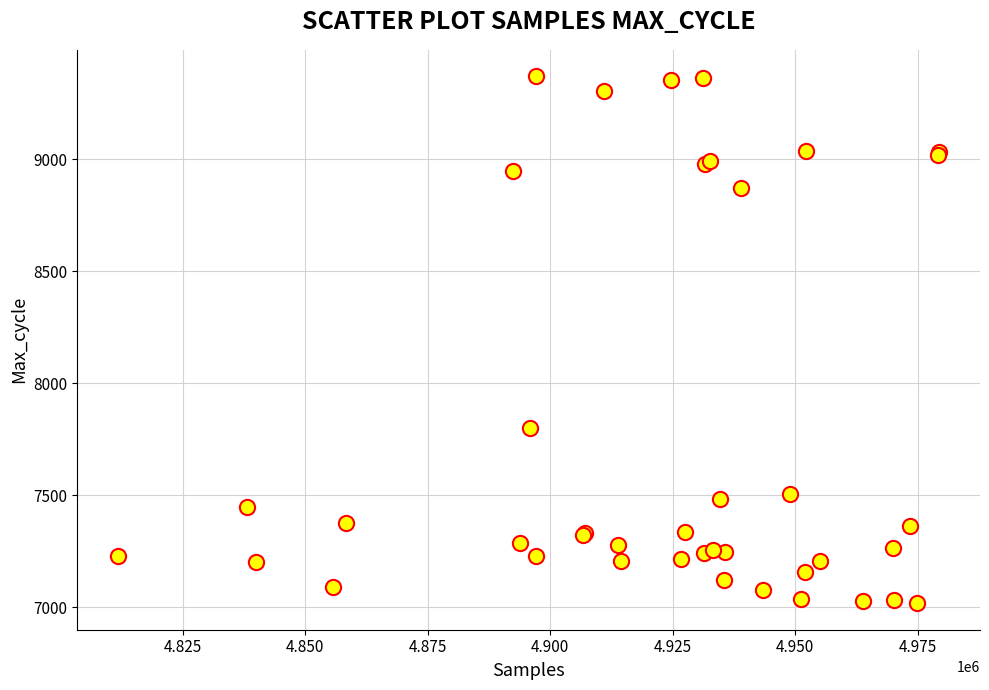

What Y value in the scatter plot is closest to 8194?

7801